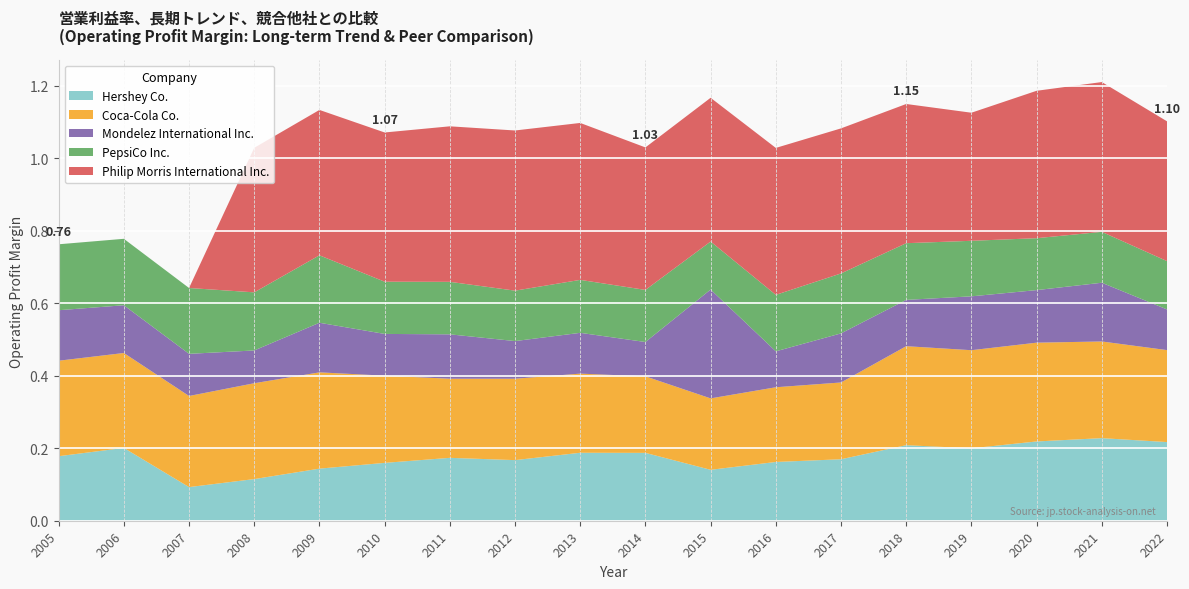

Reading left to right, extract all data points from this chart.

Hershey Co.: 2005=0.2	2006=0.2	2007=0.1	2008=0.1	2009=0.1	2010=0.2	2011=0.2	2012=0.2	2013=0.2	2014=0.2	2015=0.1	2016=0.2	2017=0.2	2018=0.2	2019=0.2	2020=0.2	2021=0.2	2022=0.2
Coca-Cola Co.: 2005=0.3	2006=0.3	2007=0.3	2008=0.3	2009=0.3	2010=0.2	2011=0.2	2012=0.2	2013=0.2	2014=0.2	2015=0.2	2016=0.2	2017=0.2	2018=0.3	2019=0.3	2020=0.3	2021=0.3	2022=0.3
Mondelez International Inc.: 2005=0.1	2006=0.1	2007=0.1	2008=0.1	2009=0.1	2010=0.1	2011=0.1	2012=0.1	2013=0.1	2014=0.1	2015=0.3	2016=0.1	2017=0.1	2018=0.1	2019=0.1	2020=0.1	2021=0.2	2022=0.1
PepsiCo Inc.: 2005=0.2	2006=0.2	2007=0.2	2008=0.2	2009=0.2	2010=0.1	2011=0.1	2012=0.1	2013=0.1	2014=0.1	2015=0.1	2016=0.2	2017=0.2	2018=0.2	2019=0.2	2020=0.1	2021=0.1	2022=0.1
Philip Morris International Inc.: 2005=0.0	2006=0.0	2007=0.0	2008=0.4	2009=0.4	2010=0.4	2011=0.4	2012=0.4	2013=0.4	2014=0.4	2015=0.4	2016=0.4	2017=0.4	2018=0.4	2019=0.4	2020=0.4	2021=0.4	2022=0.4